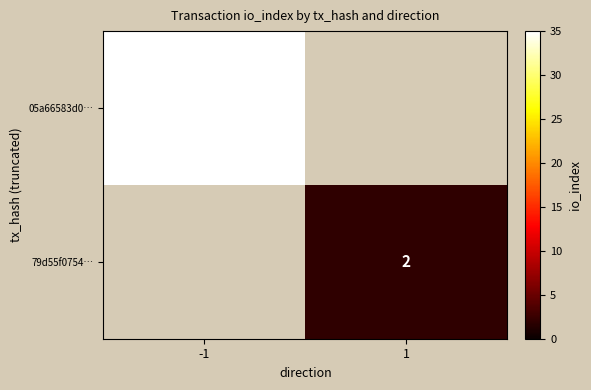

True or false: 05a66583d0… has a value of 9 at -1.

False